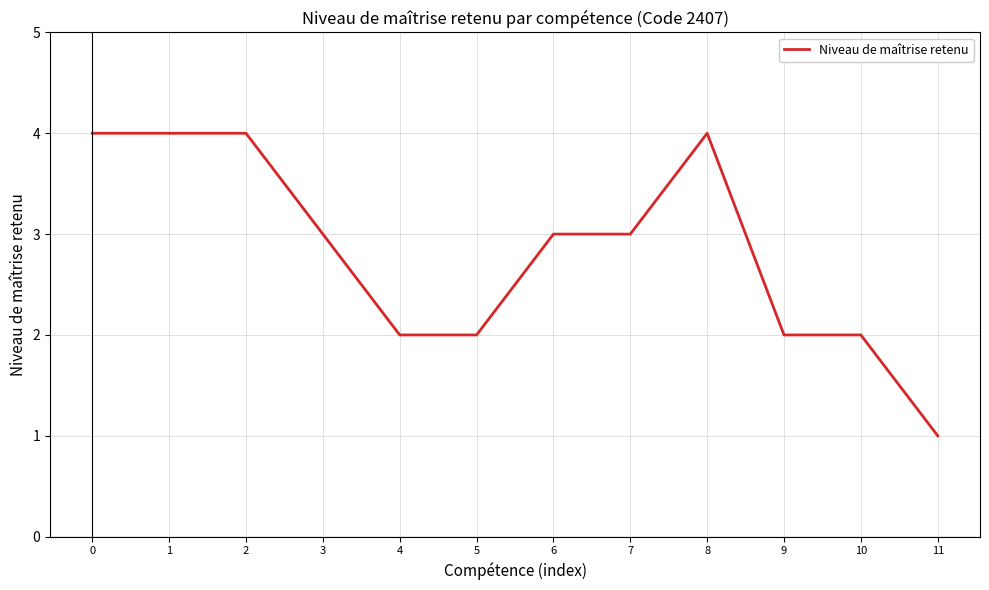

The chart shows a value of 3 at 7. True or false?

True